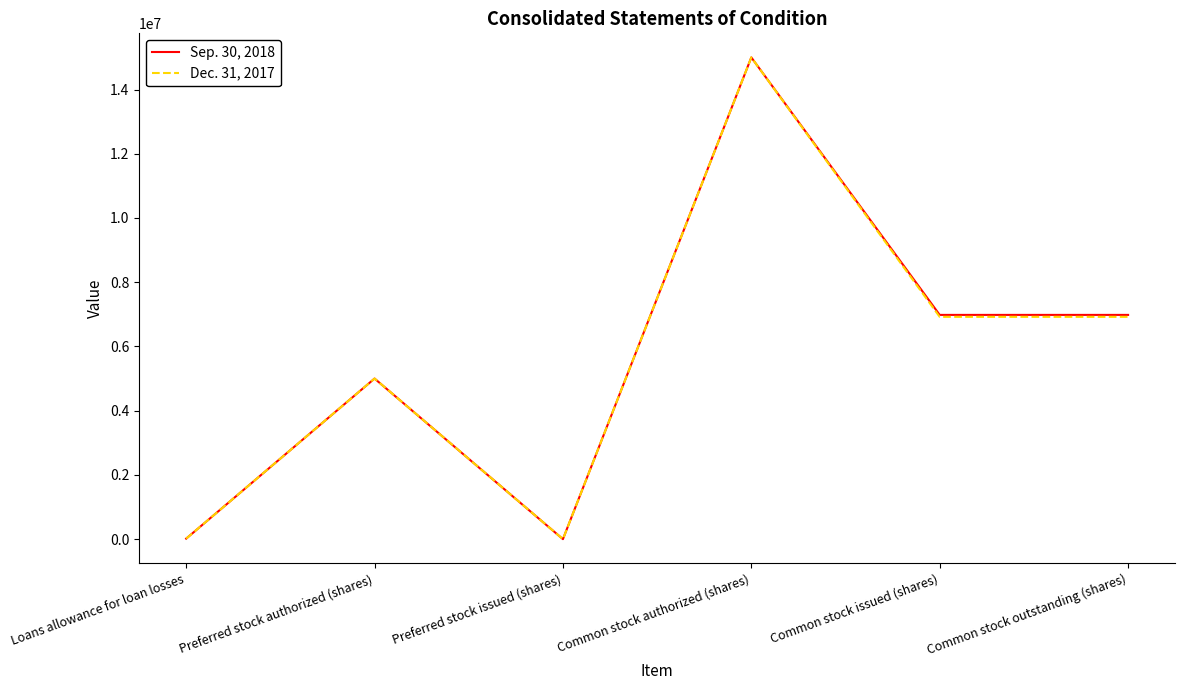

Is it true that Sep. 30, 2018 equals 3145908 at Common stock outstanding (shares)?

False